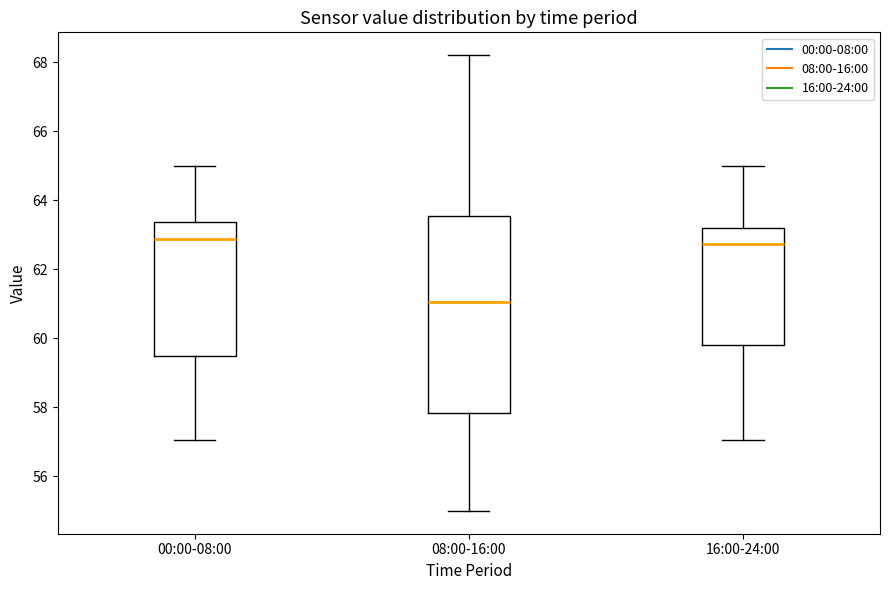

Where is the lower edge of the box for 16:00-24:00 on the y-axis? The values are not printed on the chart, so give them approximately, as read against the axis.

59.8